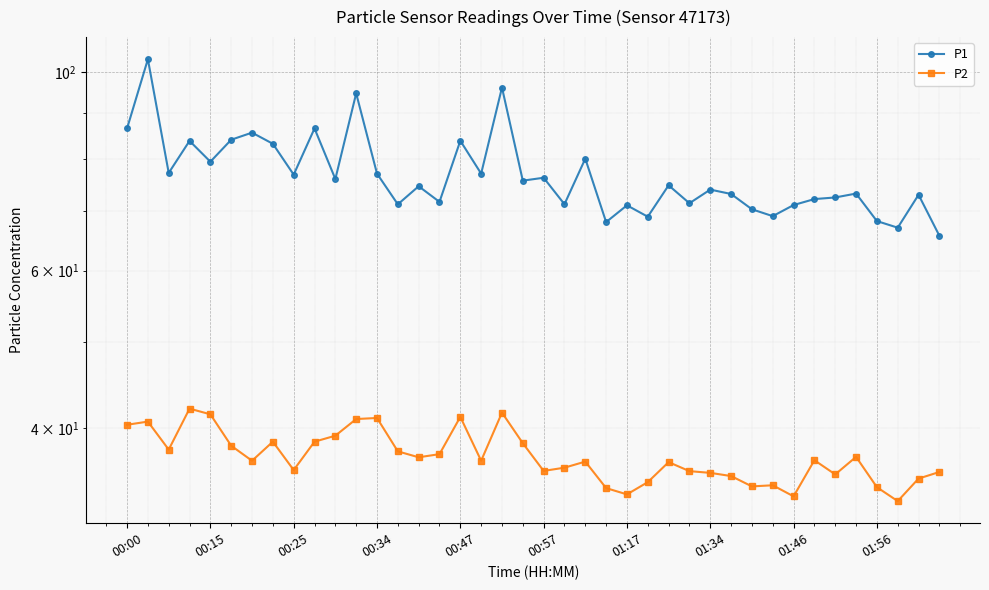

What is the average value of the P2 series?

37.2